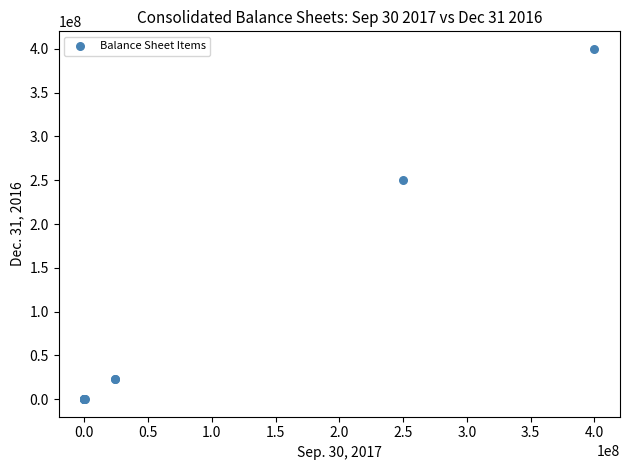

What Y value in the scatter plot is closest to 200000000?

250000000.0